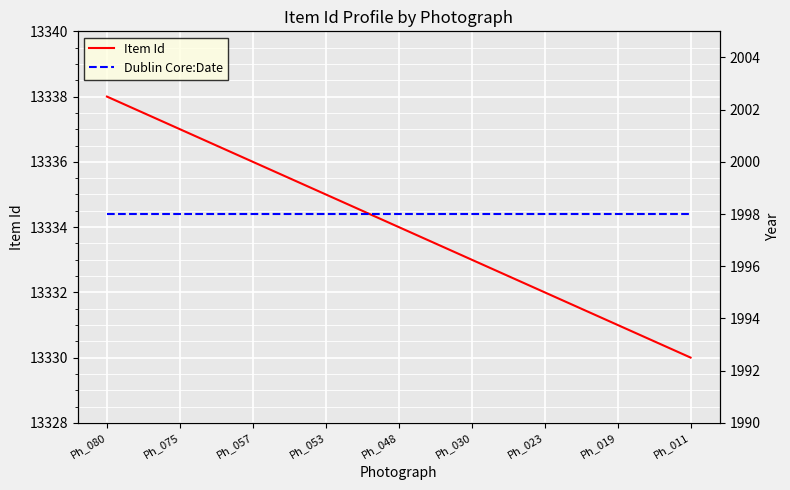

Which series has the largest total across all categories?

Item Id